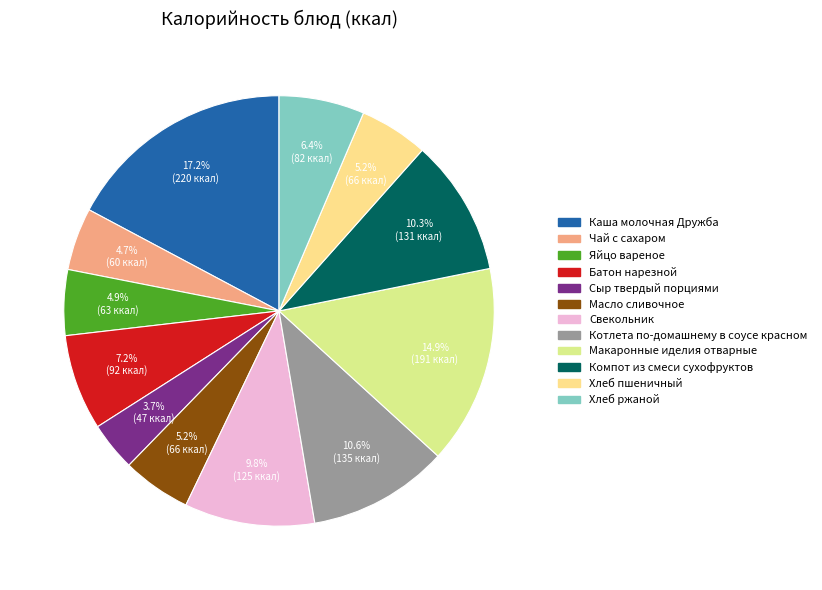

Which slice is the smallest?

Сыр твердый порциями